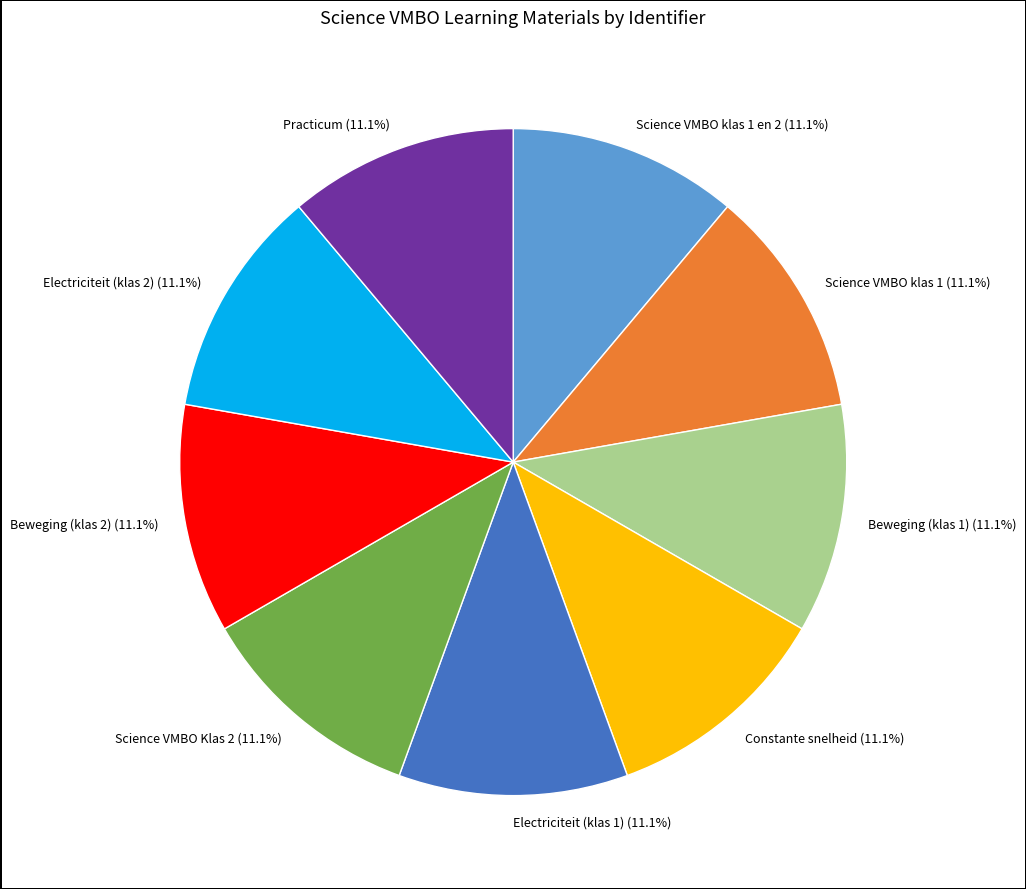

Is it true that Practicum is 20% of the pie?

False